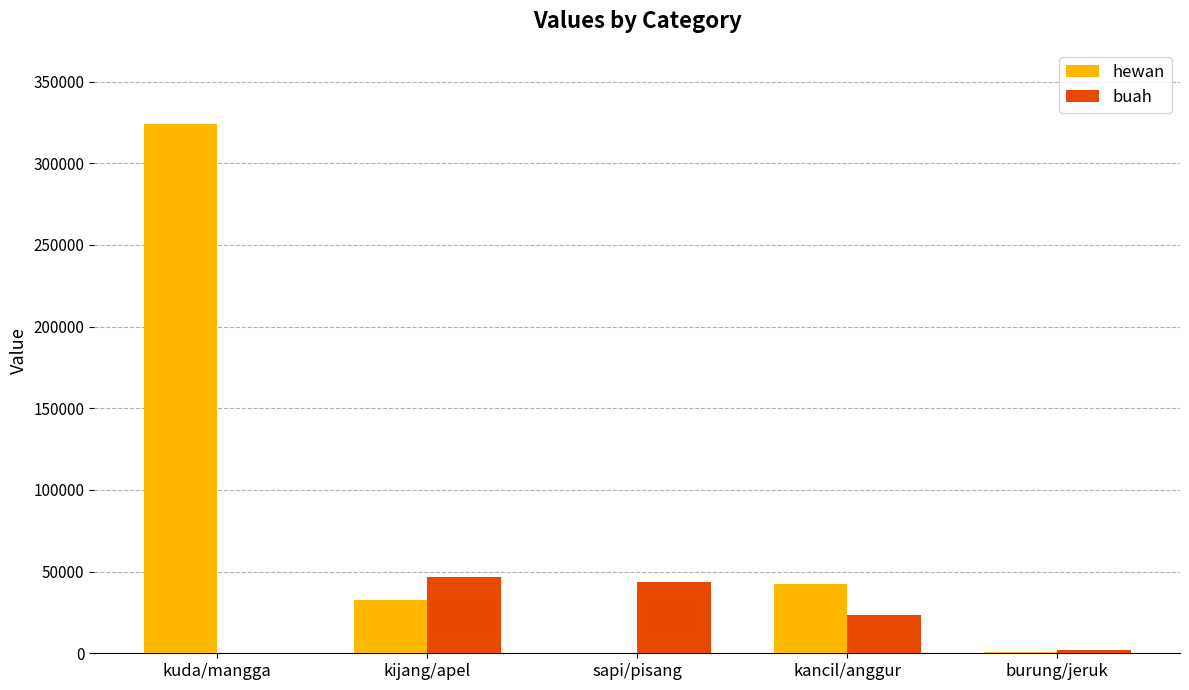

Read the buah value at kijang/apel.

46466